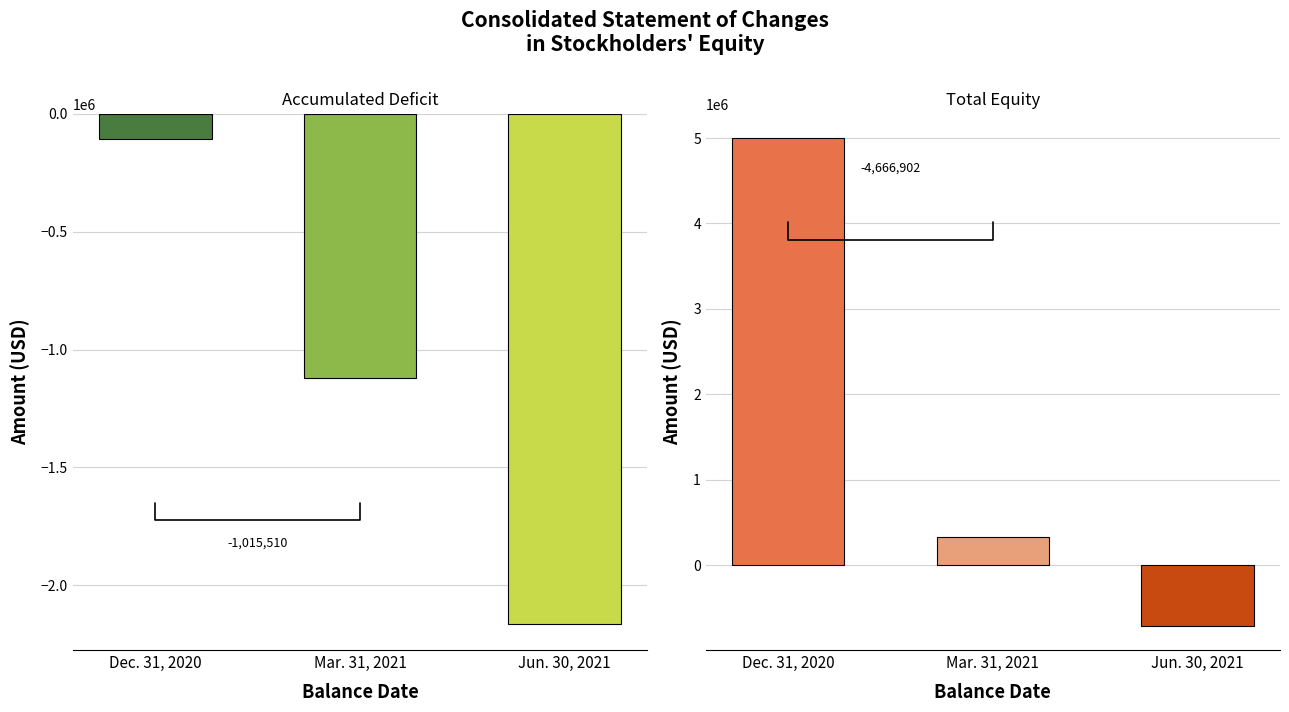

Count the Total values in the range -710363 to 5000010.

3